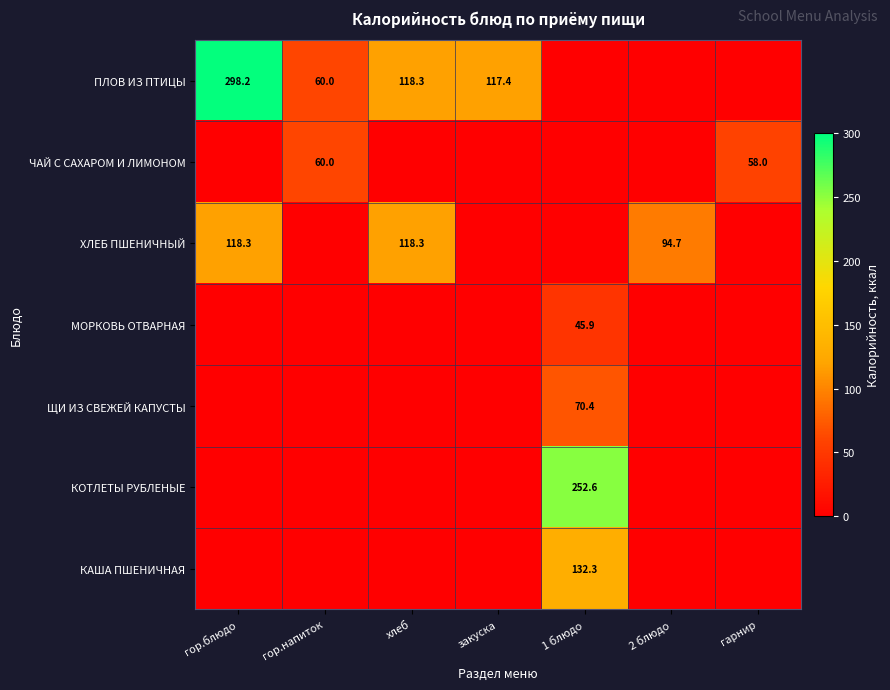

At which category is the sum across all series the highest?

1 блюдо